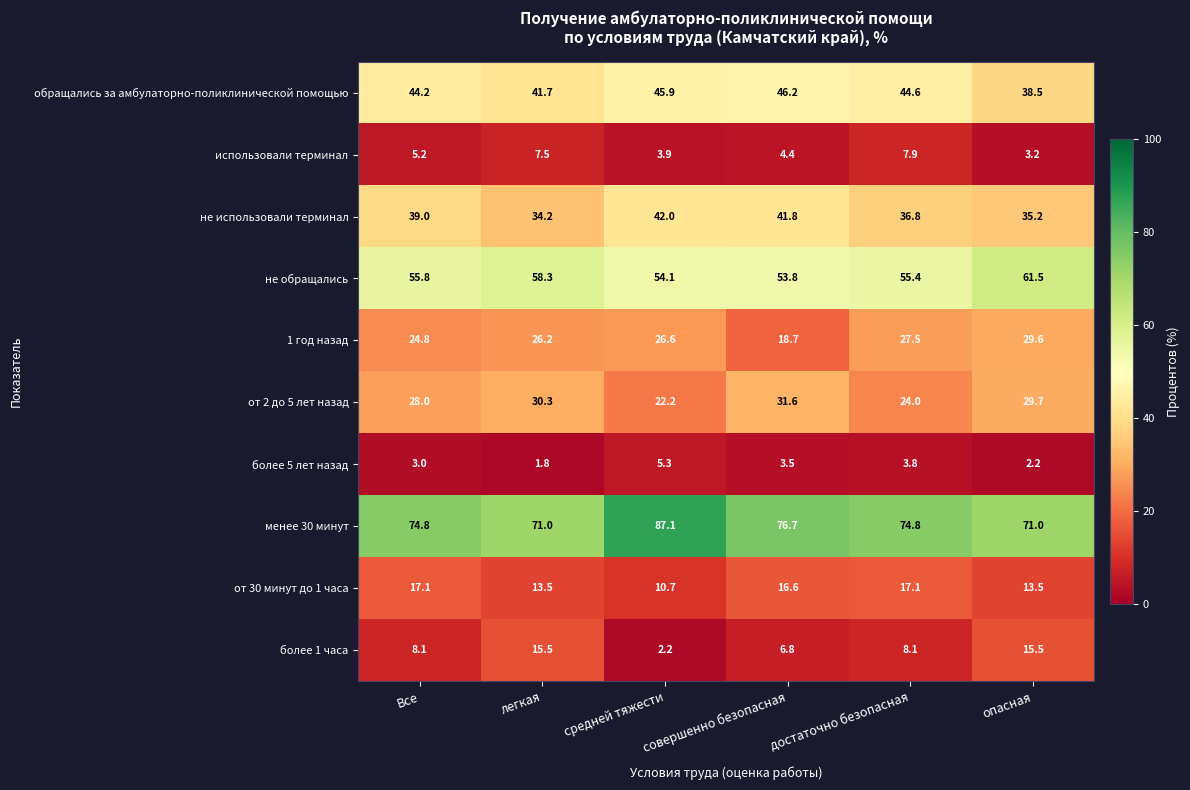

At which category is the sum across all series the highest?

совершенно безопасная